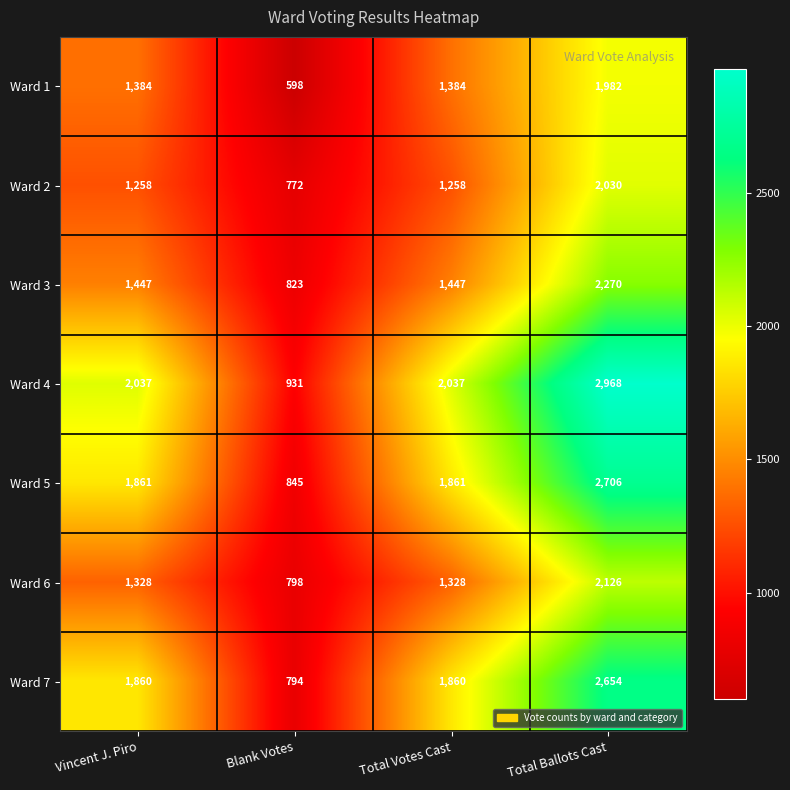

What is the average value of the Ward 3 series?

1497